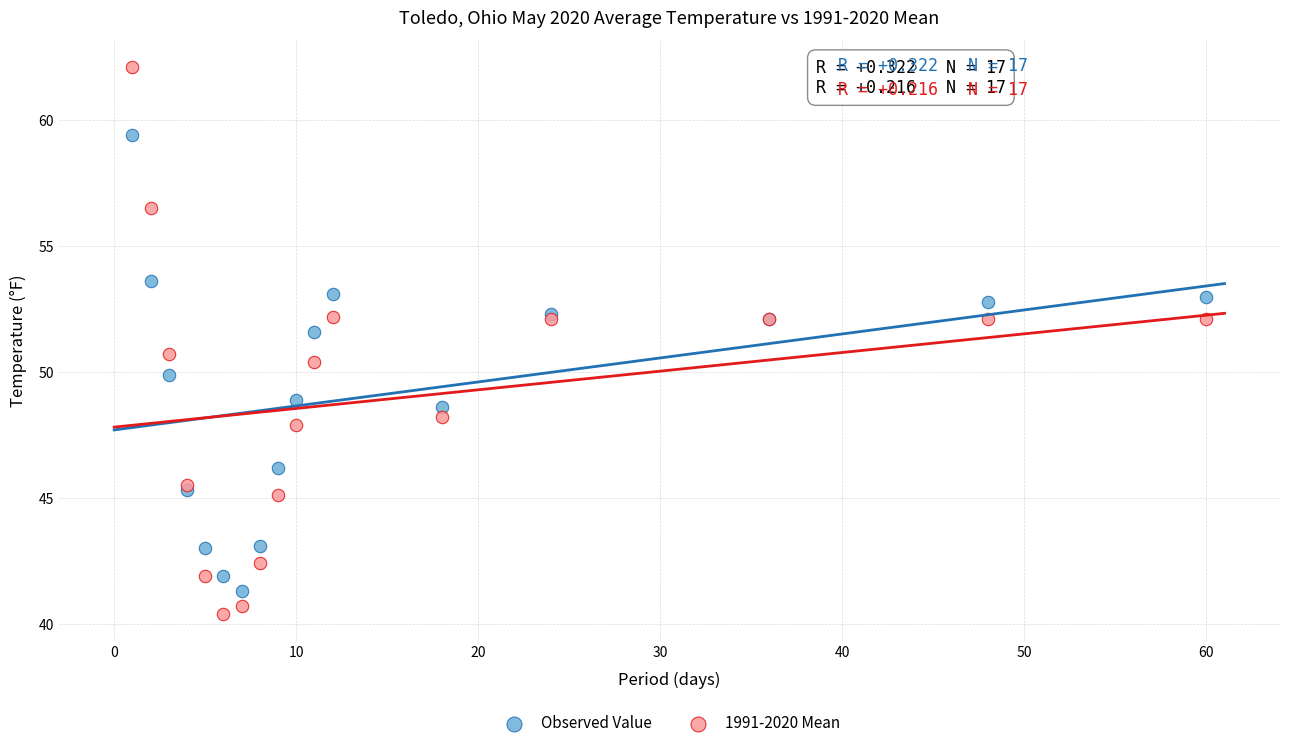

Across all series, what Y value is closest to 51?

50.7